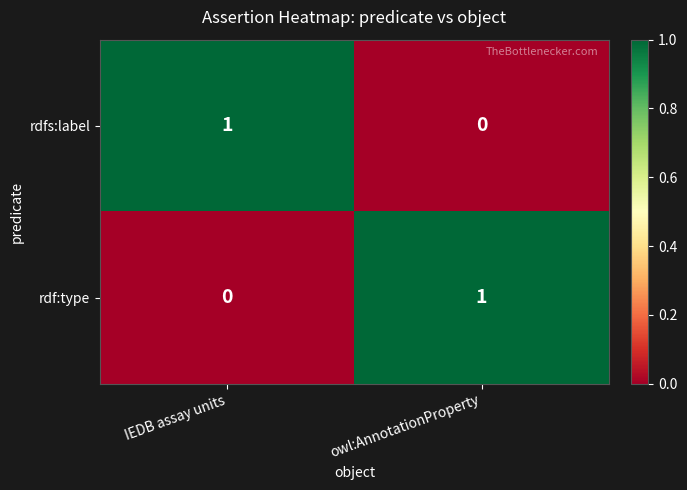

Reading left to right, what are all the values shown in this chart?

rdfs:label: 1	0
rdf:type: 0	1